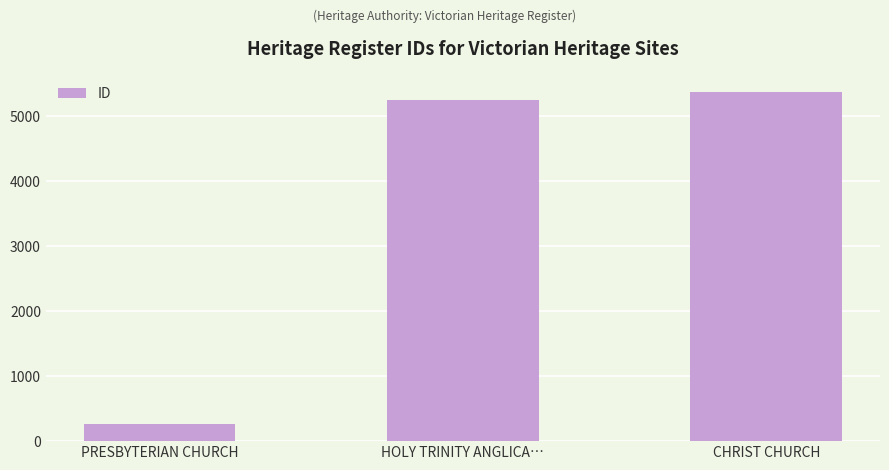

Rank the categories by value from lowest to highest.

PRESBYTERIAN CHURCH, HOLY TRINITY ANGLICA…, CHRIST CHURCH